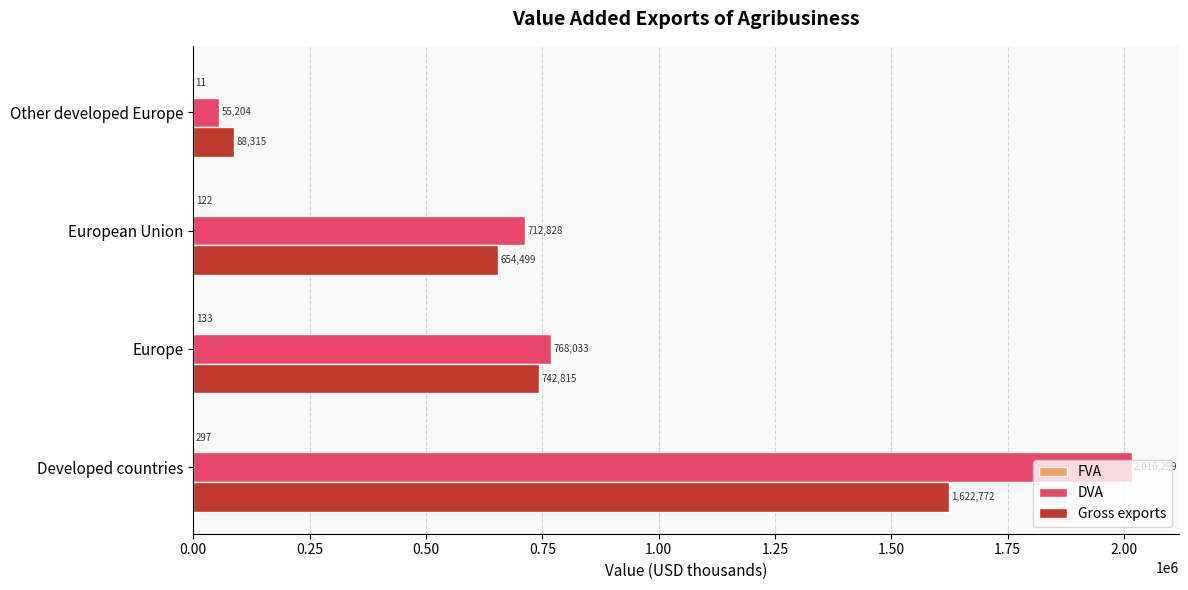

At which label is Gross exports closest to 855543?

Europe